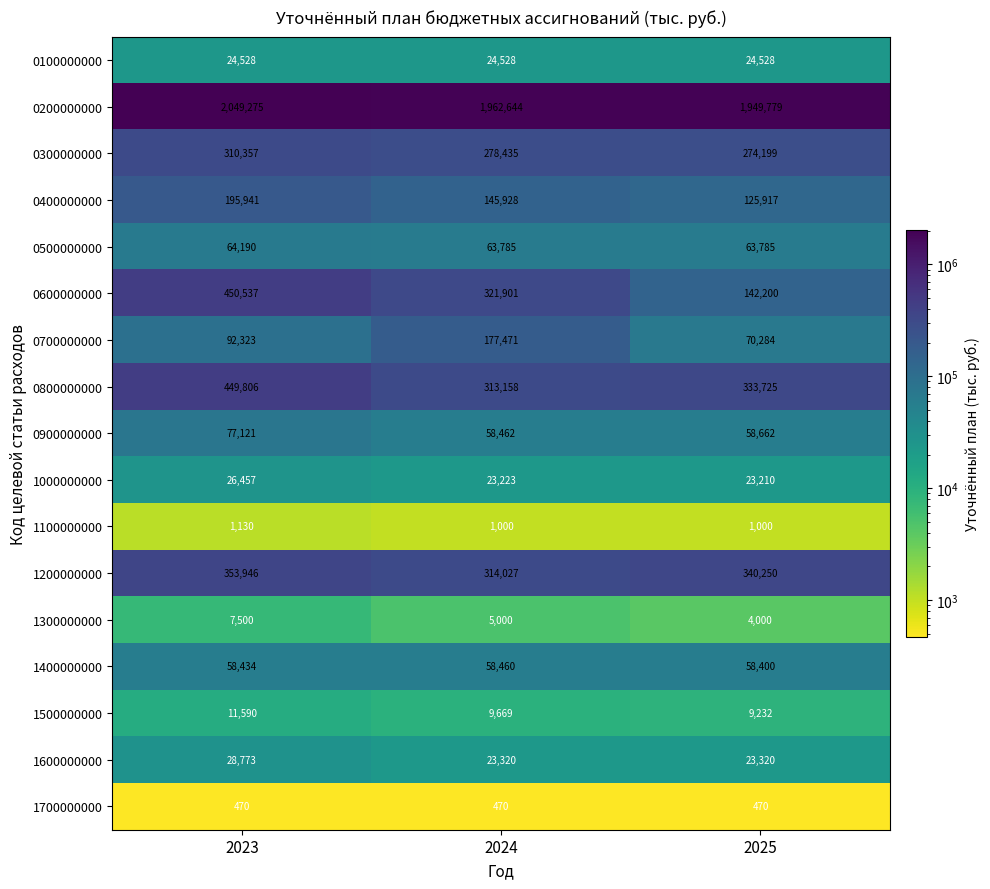

What is the maximum value shown in the chart?

2049275